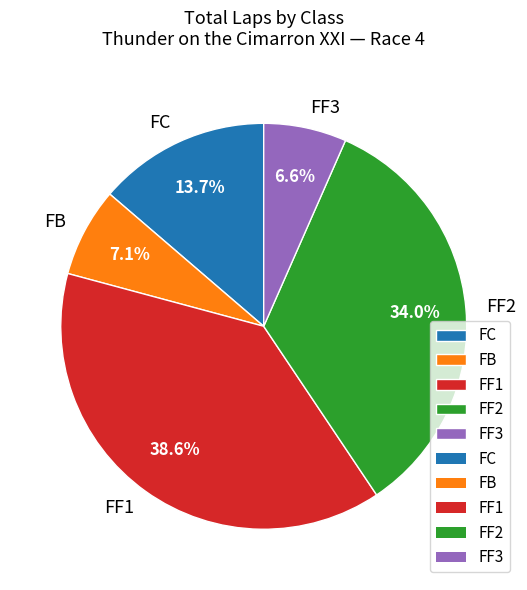

Rank the categories by value from highest to lowest.

FF1, FF2, FC, FB, FF3